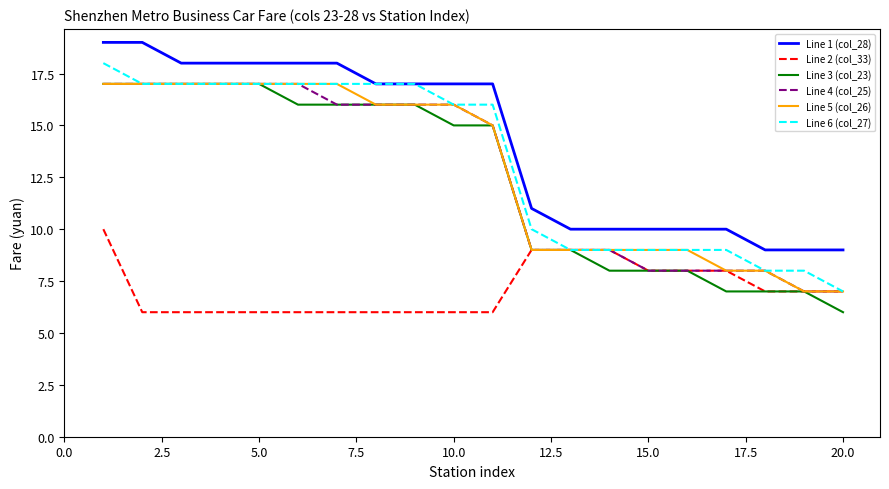

What is the smallest value displayed?

6